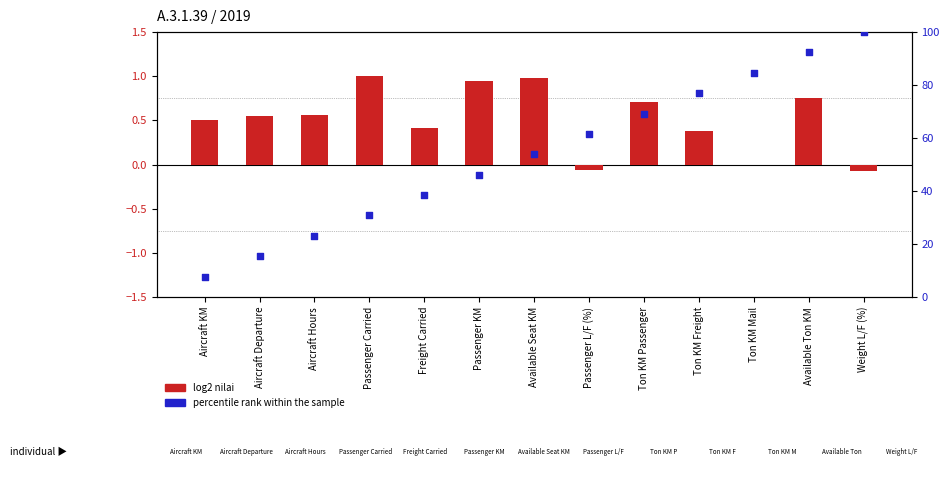

Which series contains the highest Y value?

percentile rank within the sample